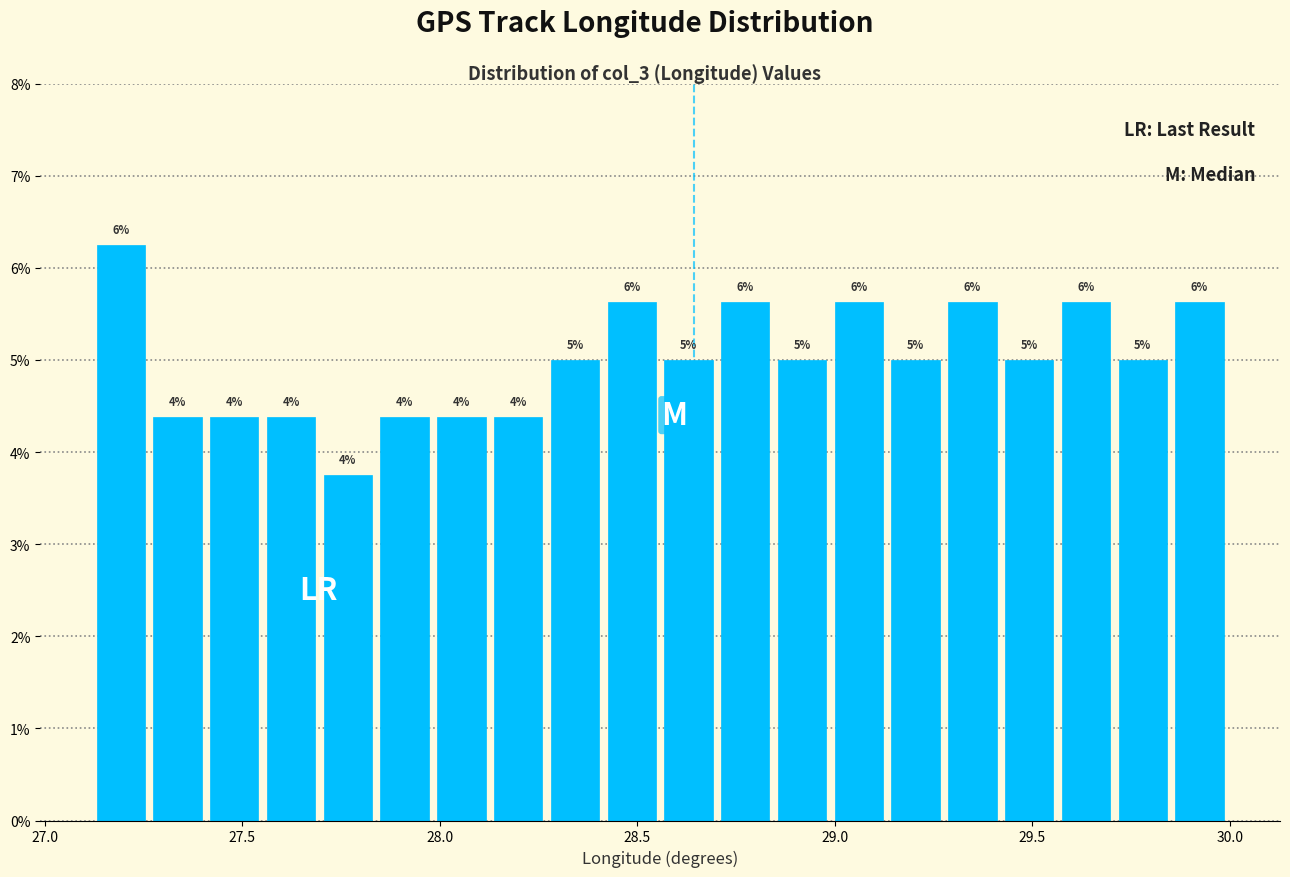

Read against the x-axis, roughly where is the centre of the tallest bar?

27.20